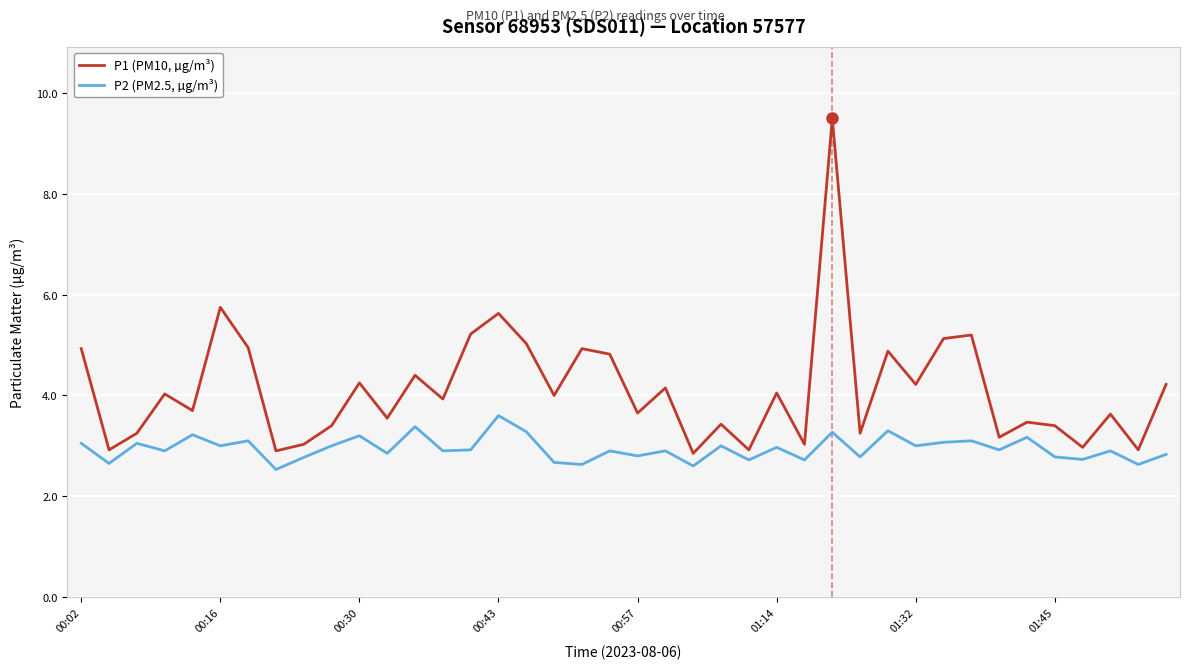

Which series has the widest spread of values?

P1 (PM10, µg/m³)